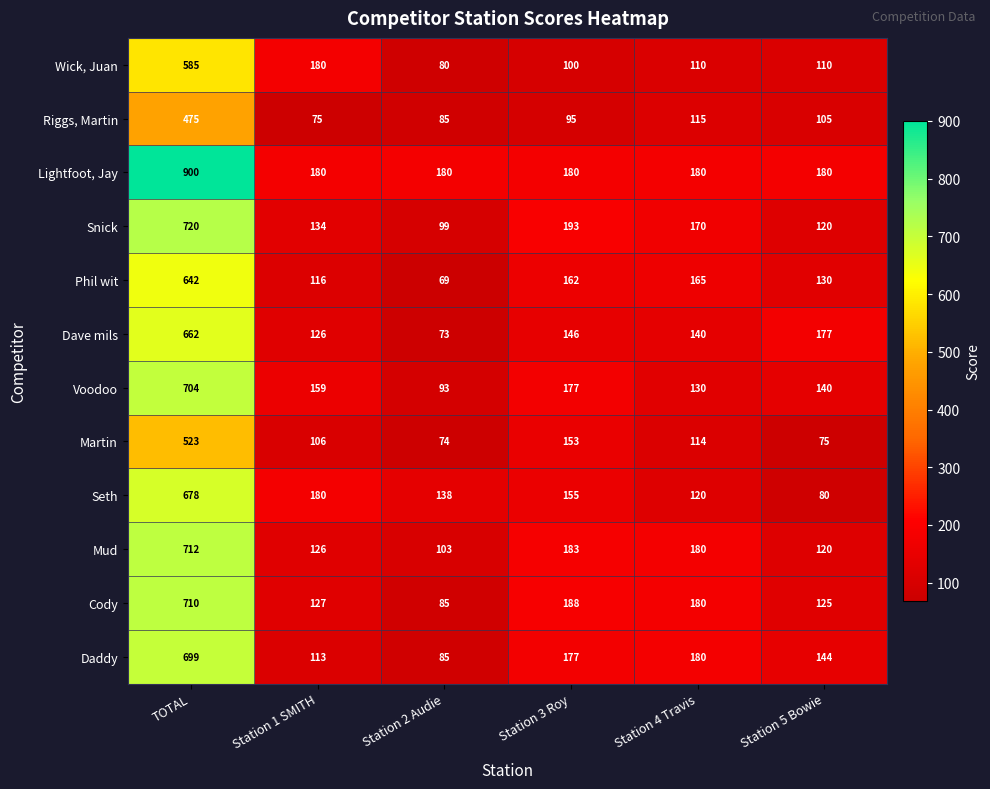

Which series has the largest total across all categories?

Lightfoot, Jay